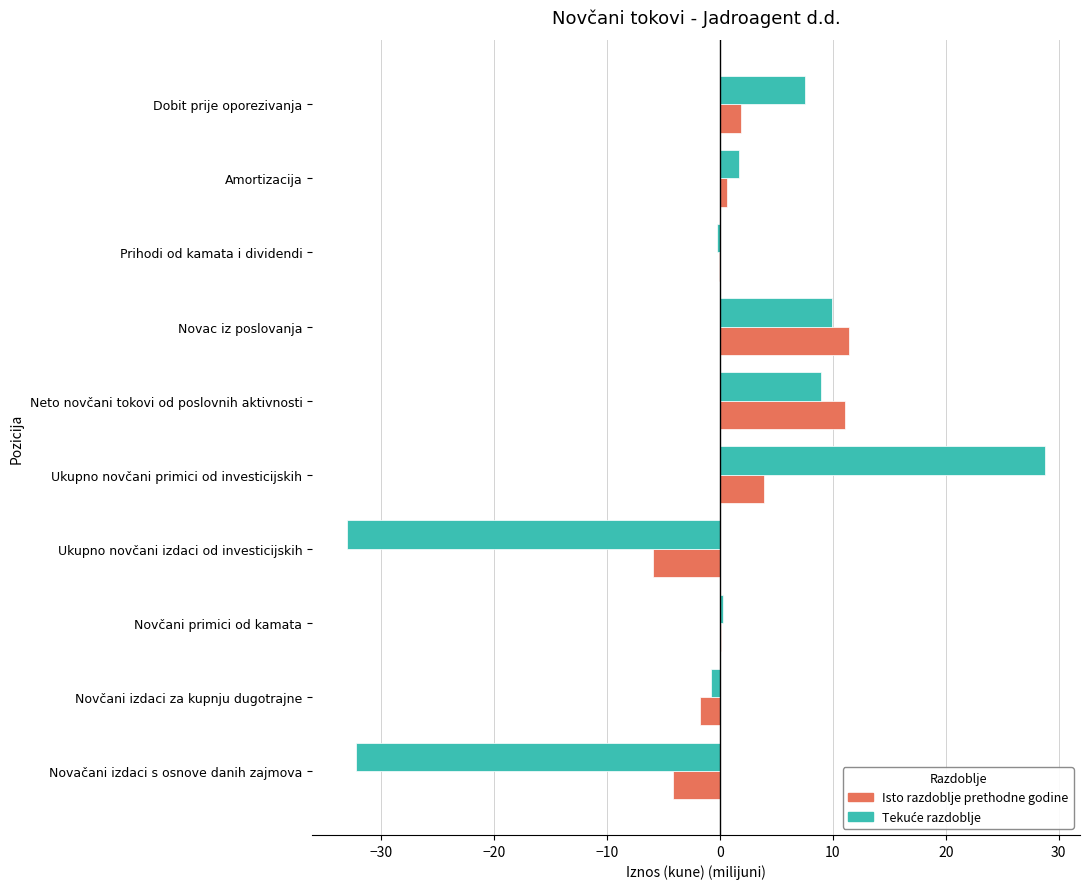

What is the sum of the Isto razdoblje prethodne godine values at Novačani izdaci s osnove danih zajmova and Dobit prije oporezivanja?

-2.2